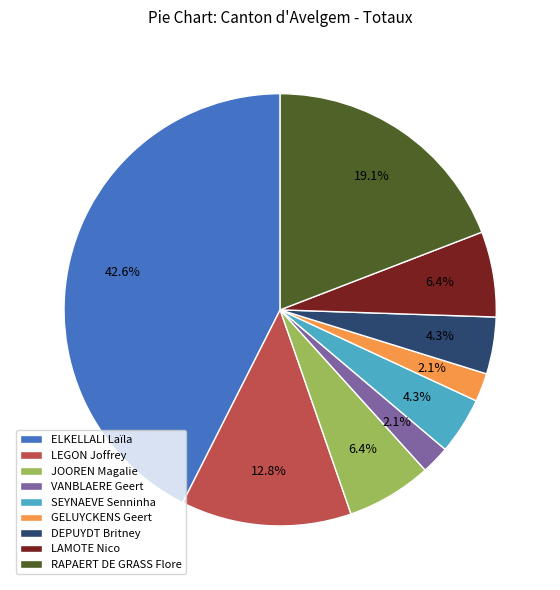

Which slice is the largest?

ELKELLALI Laïla